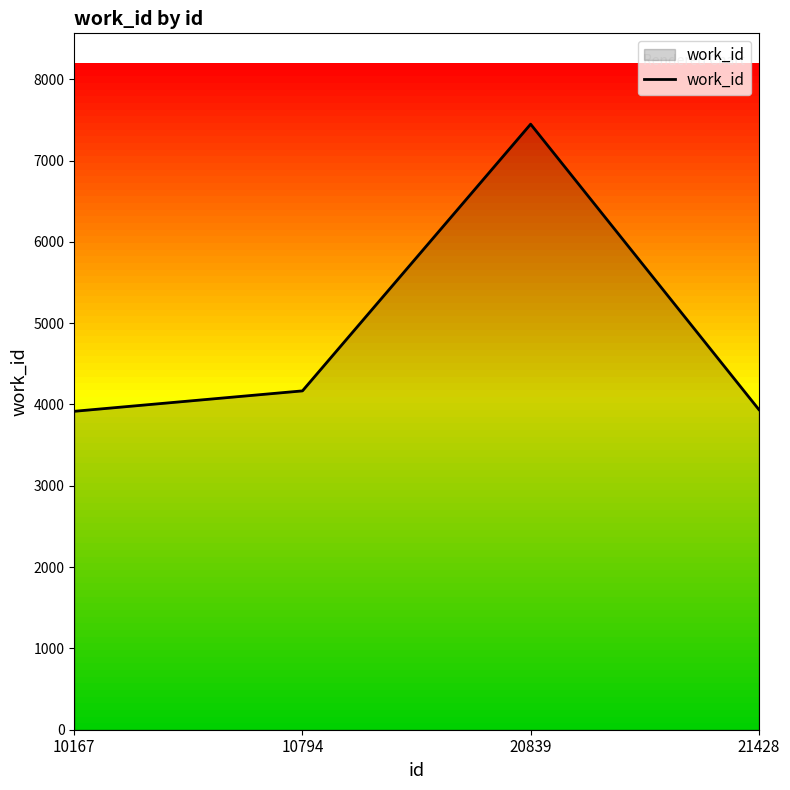

The chart shows a value of 3938 at 21428. True or false?

True